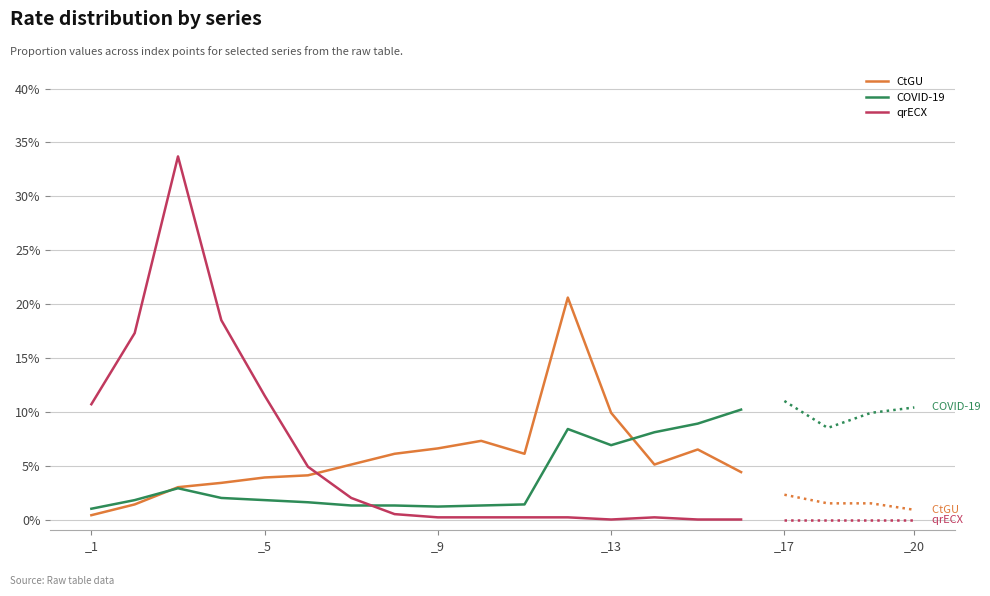

Which series ends up on top after the final intersection of CtGU and COVID-19?

COVID-19